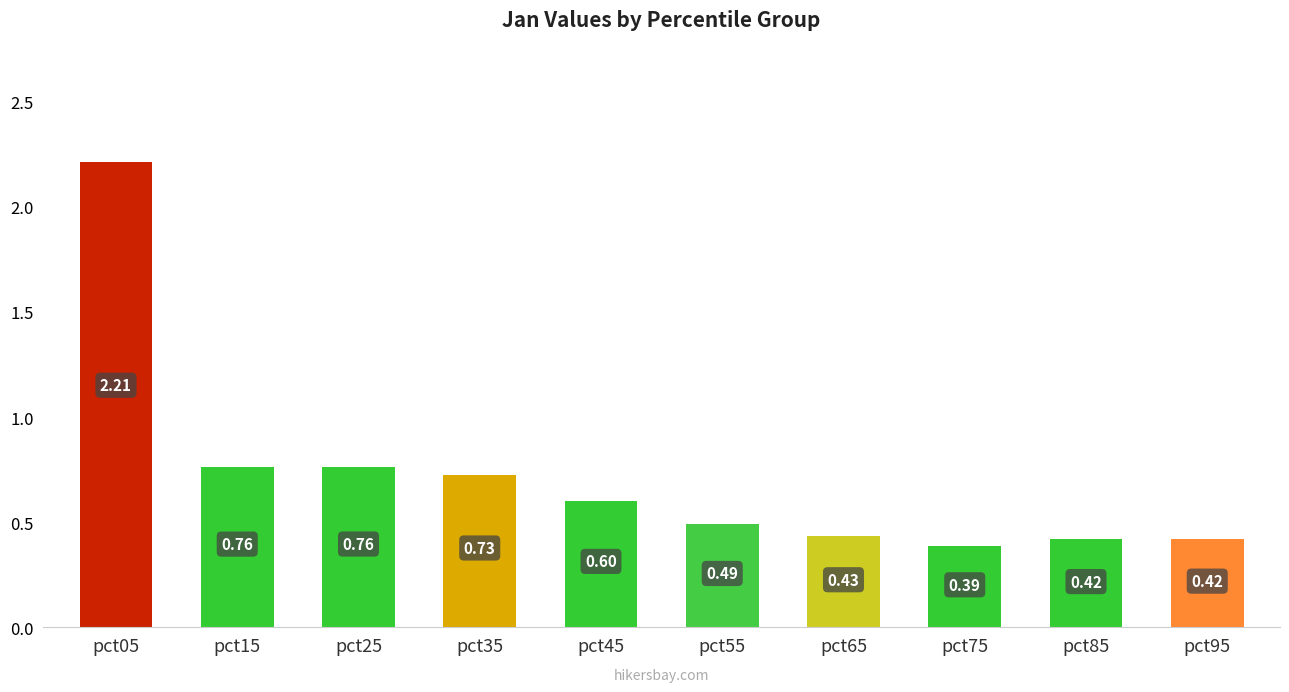

Between pct55 and pct15, which is larger?

pct15